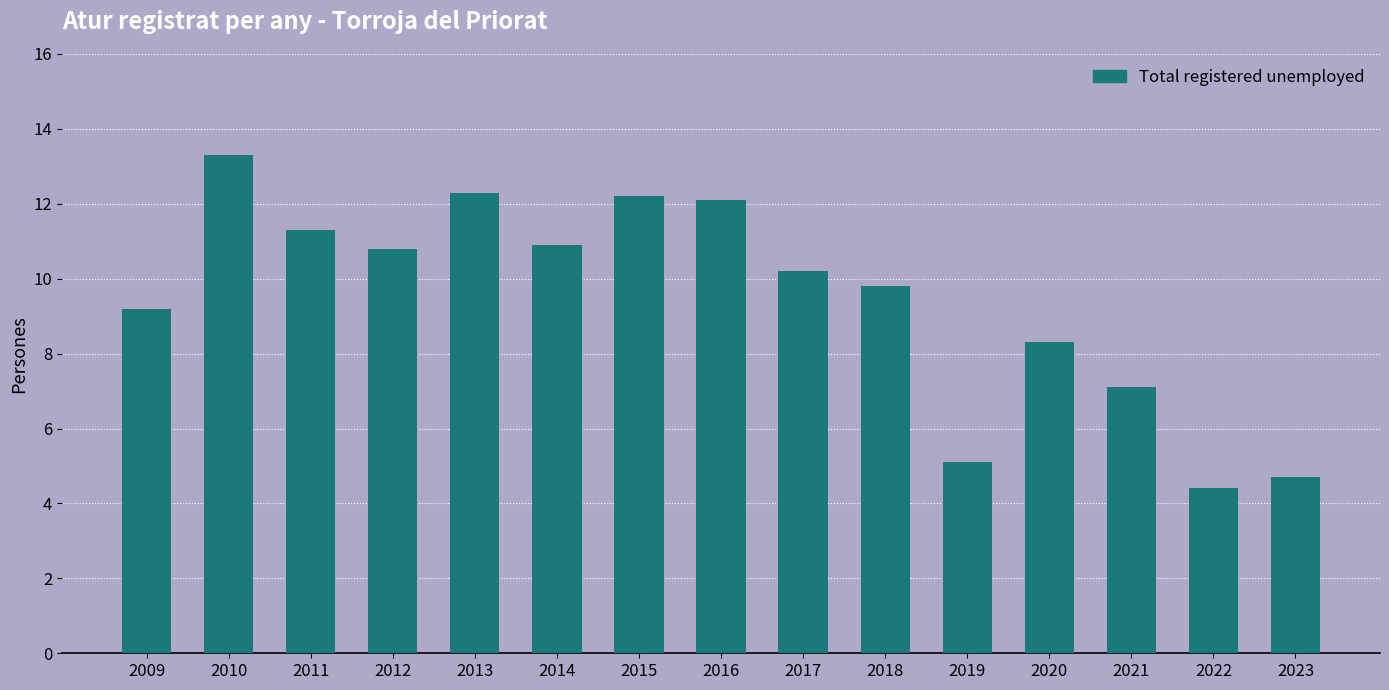

Where does the data first go above 10?

2010